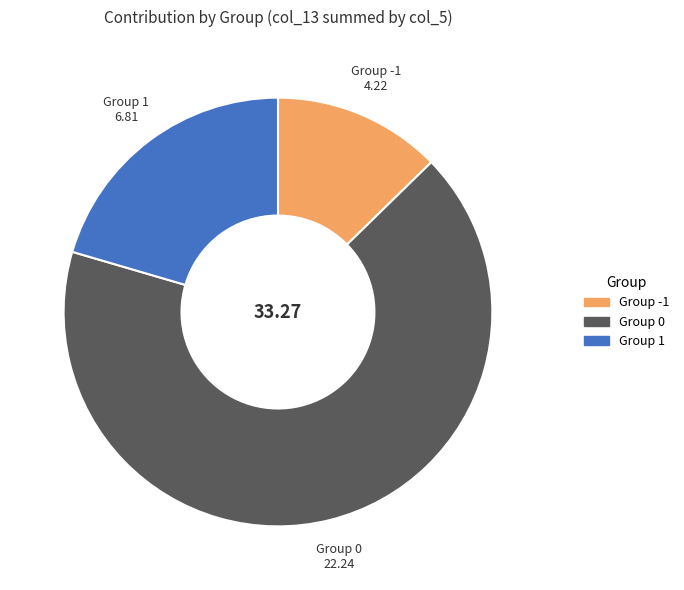

Is there a majority slice in this chart?

Yes